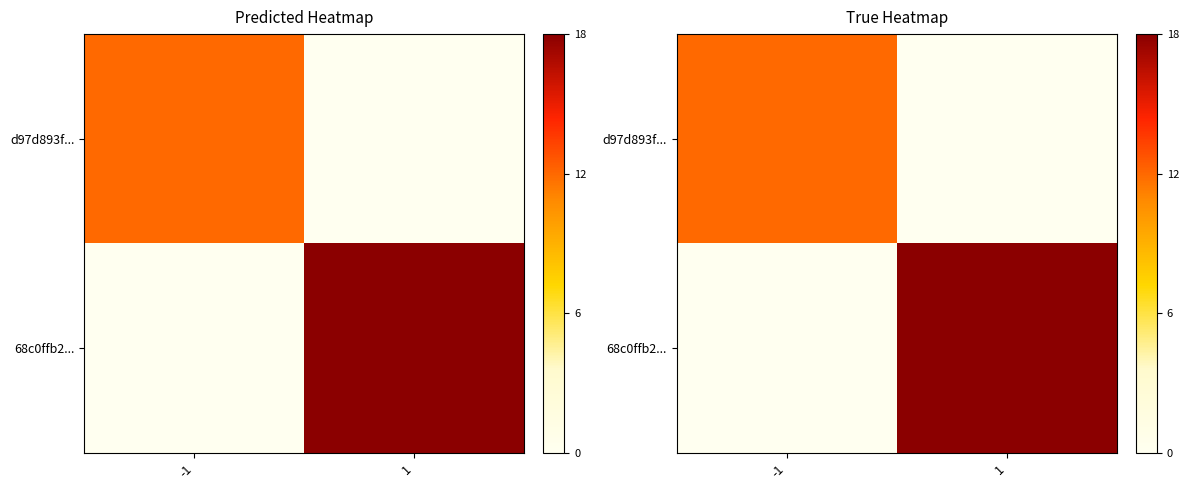

What is the spread (max minus min) of values at -1?

12